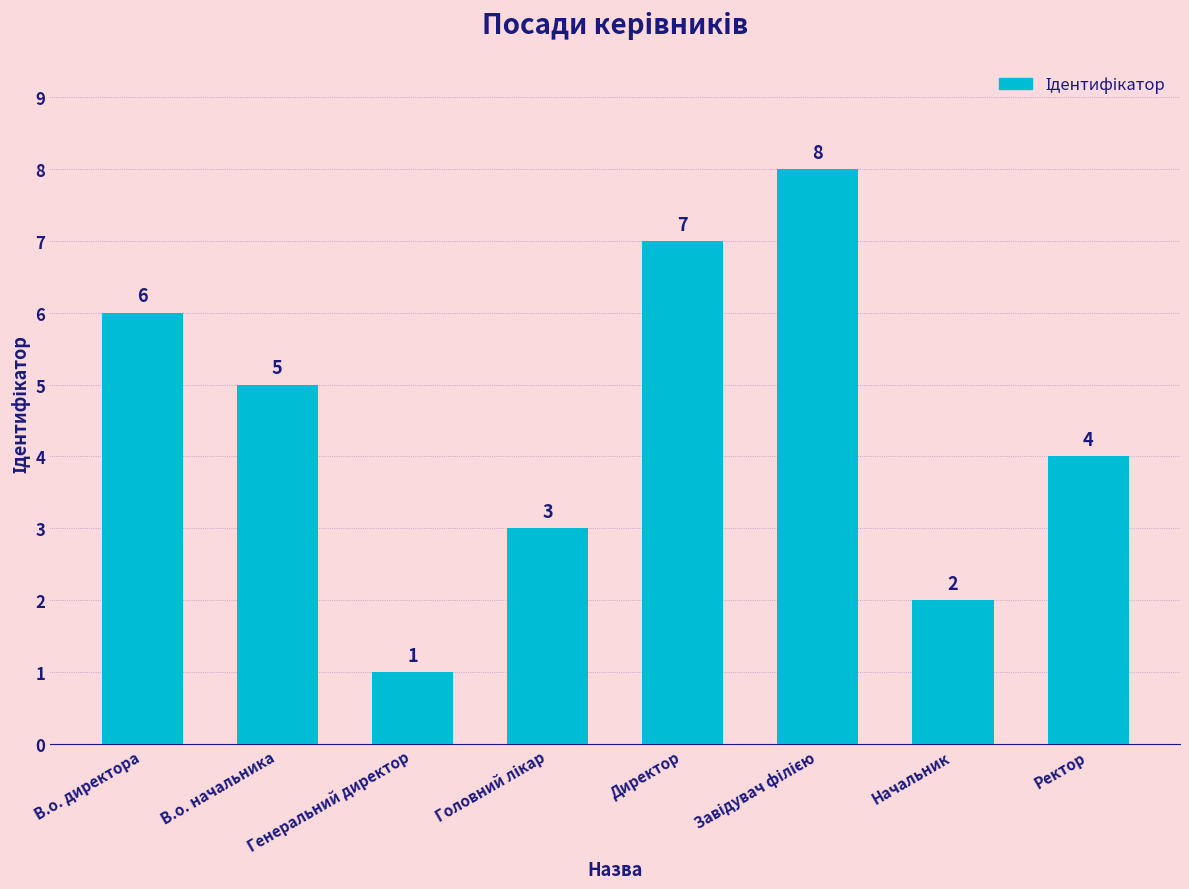

Reading left to right, list all the values displayed in this chart.

6	5	1	3	7	8	2	4